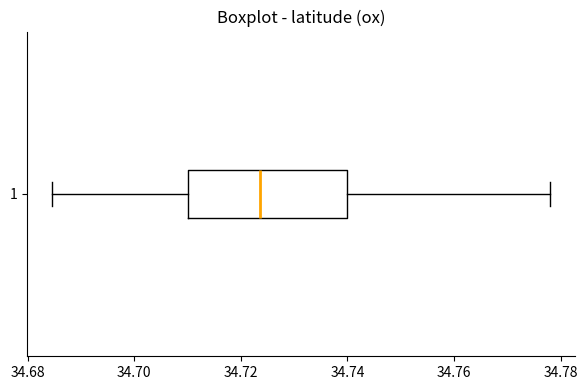

Transcribe this box plot: give where the median line is, the range the box spans, and where the two whiskers end, as read against the x-axis. The values are not printed on the chart, so give them approximately, as read against the axis.

median 34.724, box 34.710 to 34.740, whiskers 34.684 to 34.778